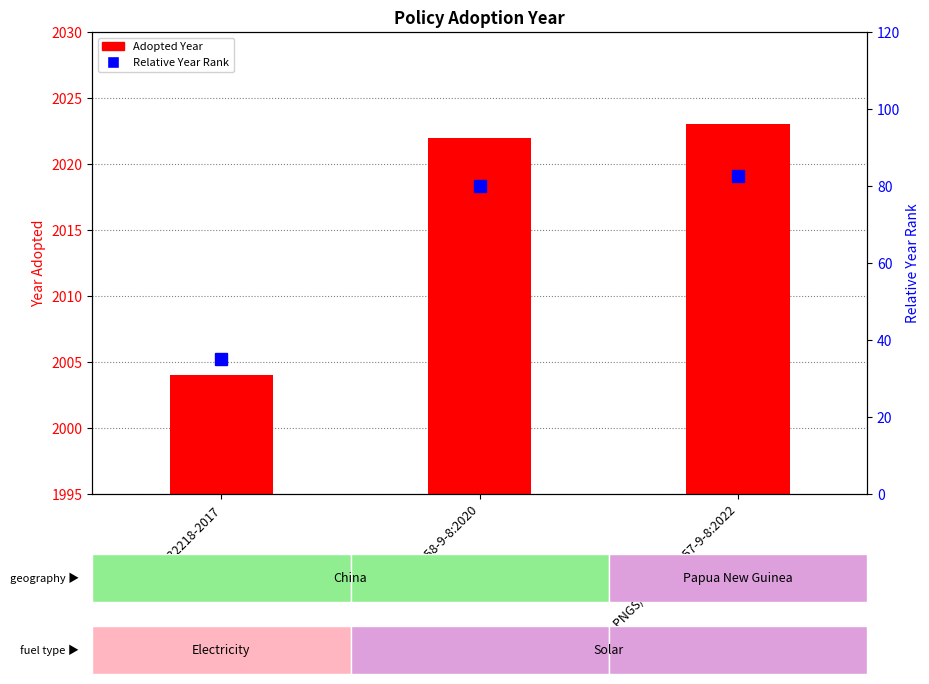

What is the difference between the highest and lowest values at PNGS/IEC TS 62257-9-8:2022?

1940.5